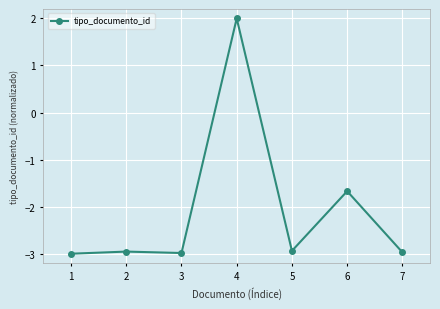

What is the maximum value shown in the chart?

2.0